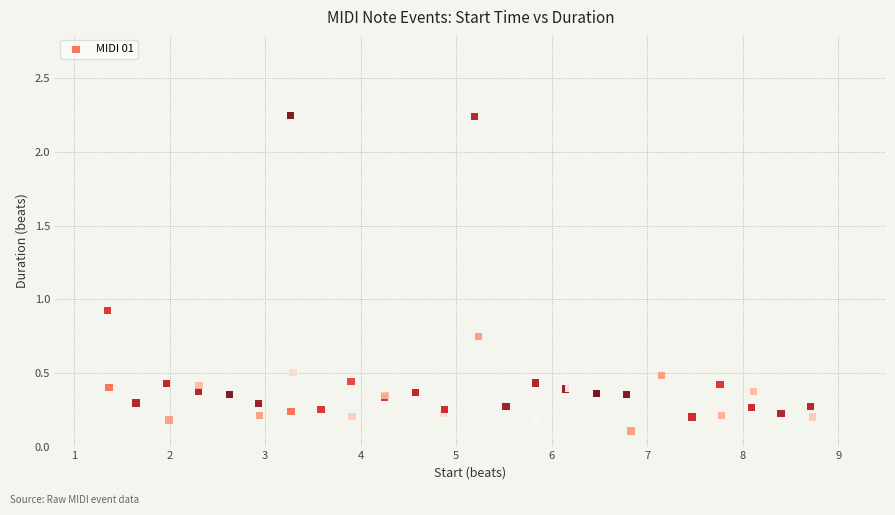

What Y value in the scatter plot is closest to 1?

0.9